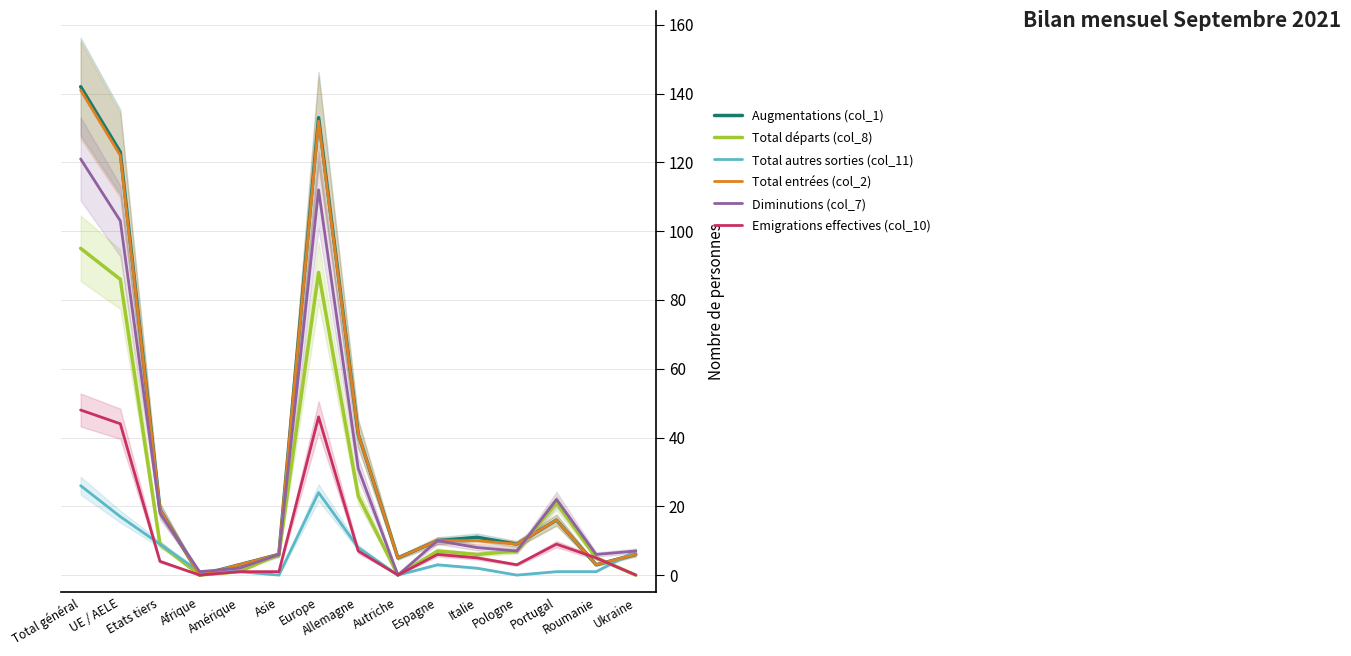

Reading right to left, extract all data points from this chart.

Augmentations (col_1): 6	3	16	9	11	10	5	41	133	6	3	0	19	123	142
Total départs (col_8): 0	5	21	7	6	7	0	23	88	6	1	0	9	86	95
Total autres sorties (col_11): 7	1	1	0	2	3	0	8	24	0	1	1	9	17	26
Total entrées (col_2): 6	3	16	9	10	10	5	41	132	6	3	0	19	122	141
Diminutions (col_7): 7	6	22	7	8	10	0	31	112	6	2	1	18	103	121
Emigrations effectives (col_10): 0	5	9	3	5	6	0	7	46	1	1	0	4	44	48